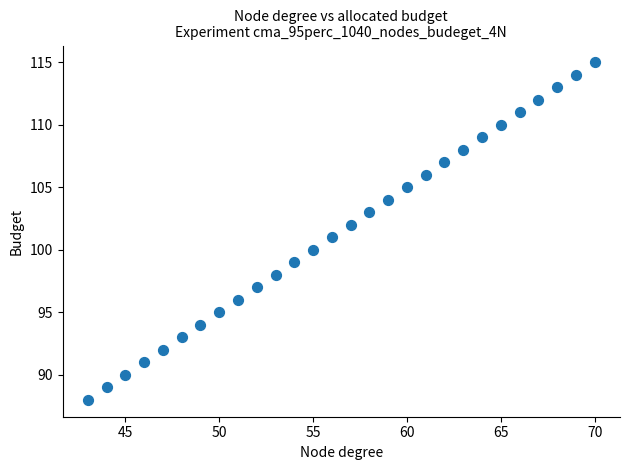

What is the range of X values (max minus min)?

27